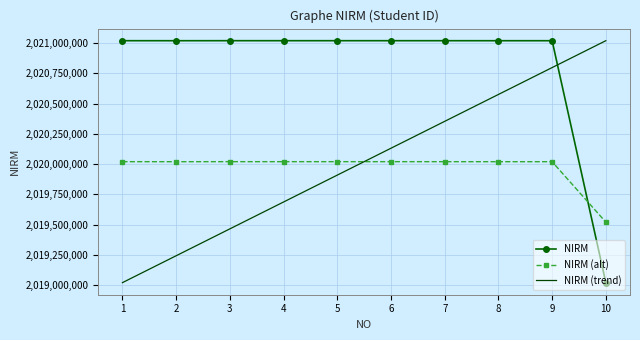

How many times do NIRM and NIRM (alt) cross each other?

1